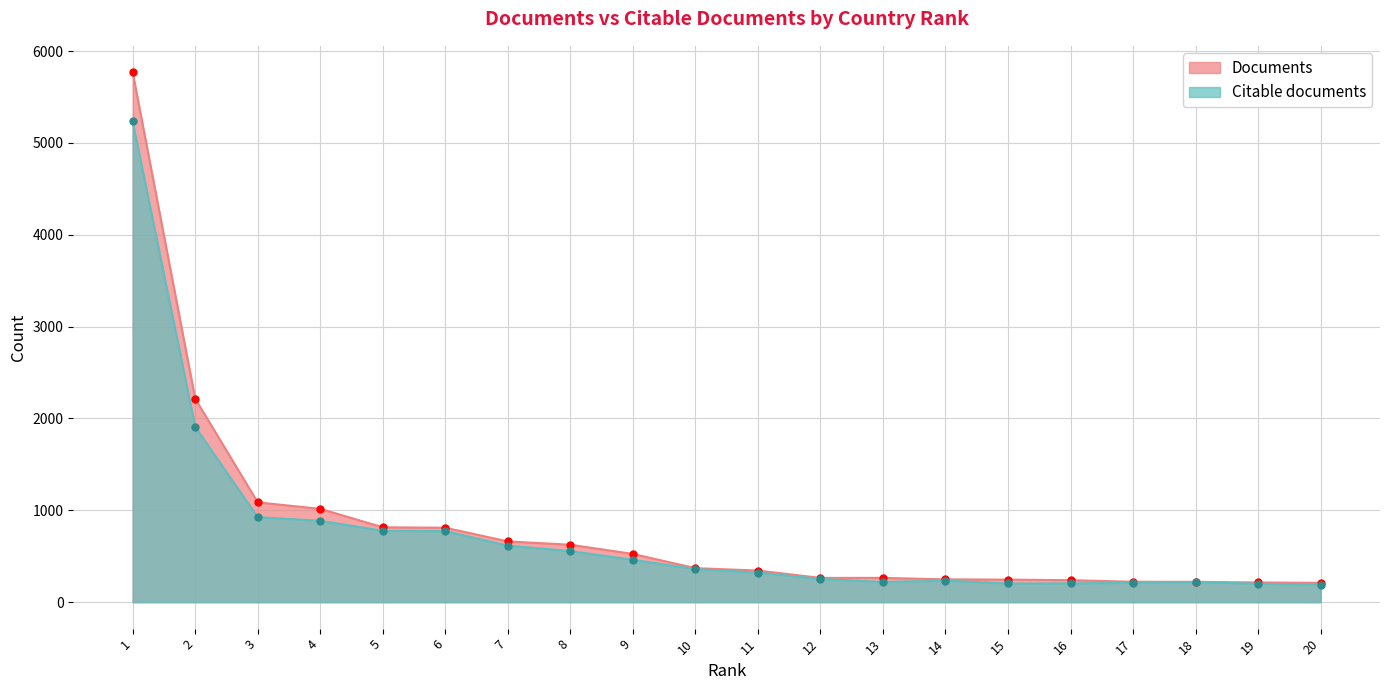

Rank the series by their average value, from highest to lowest.

Documents, Citable documents